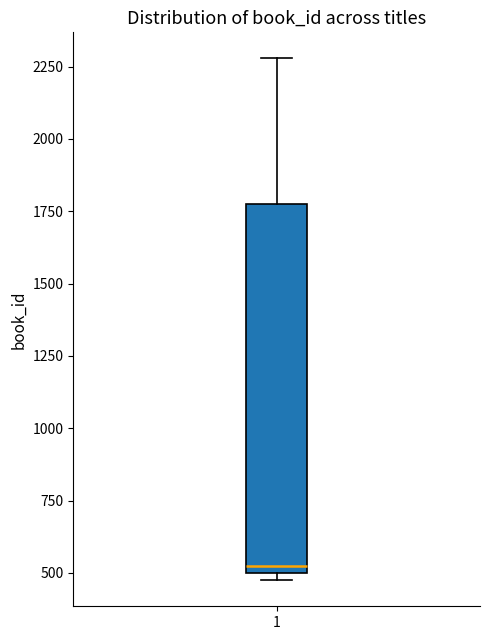

Read this box plot against the y-axis: the position of the median line, the range covered by the box, and the ends of both whiskers. The values are not printed on the chart, so give them approximately, as read against the axis.

median 500 (just above the box's lower edge), box 500 to 1750, whiskers 500 (just below the box's lower edge) to 2300